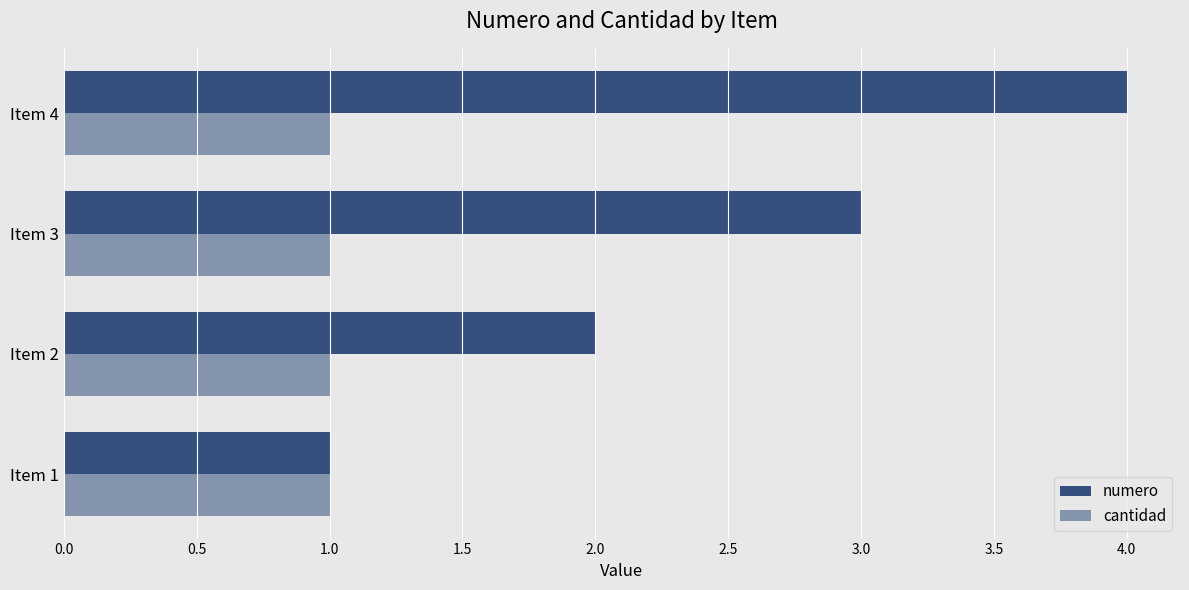

Count the numero values in the range 2 to 4.

3